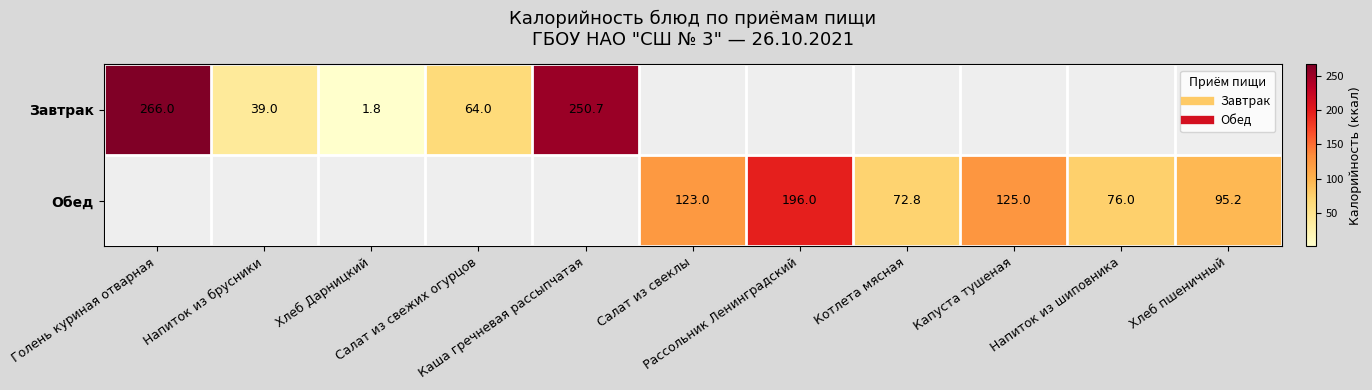

List the series in order of their overall mean, lowest first.

Завтрак, Обед